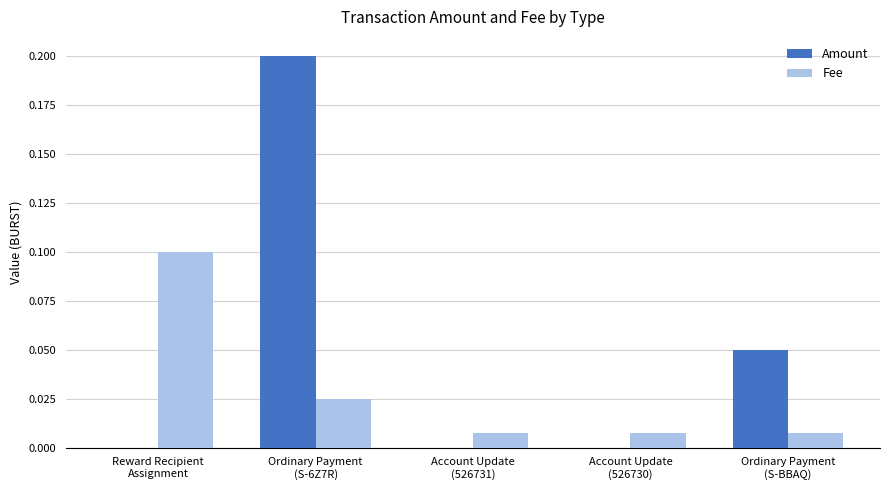

Which series has the largest total across all categories?

Amount